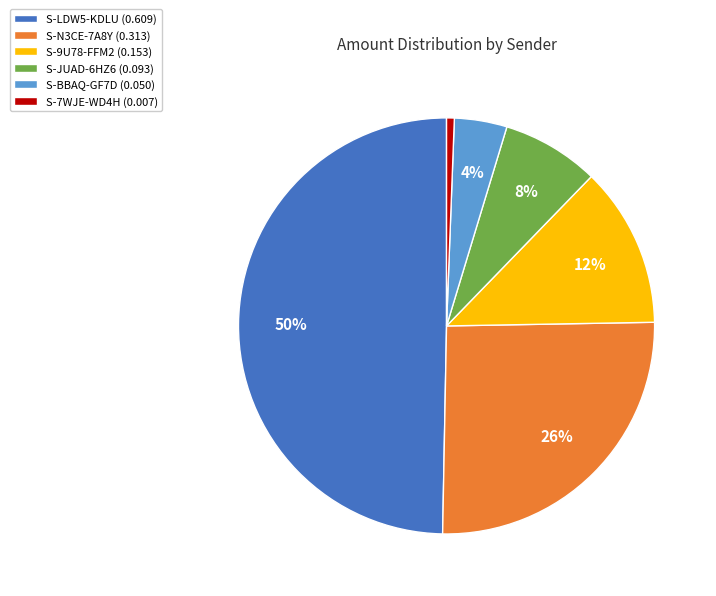

Between S-N3CE-7A8Y (0.313) and S-7WJE-WD4H (0.007), which is larger?

S-N3CE-7A8Y (0.313)